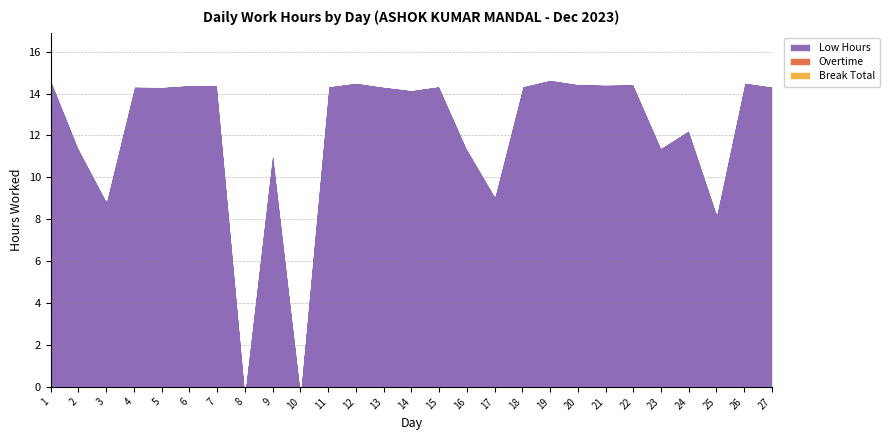

True or false: Overtime and Break Total intersect in this chart.

False